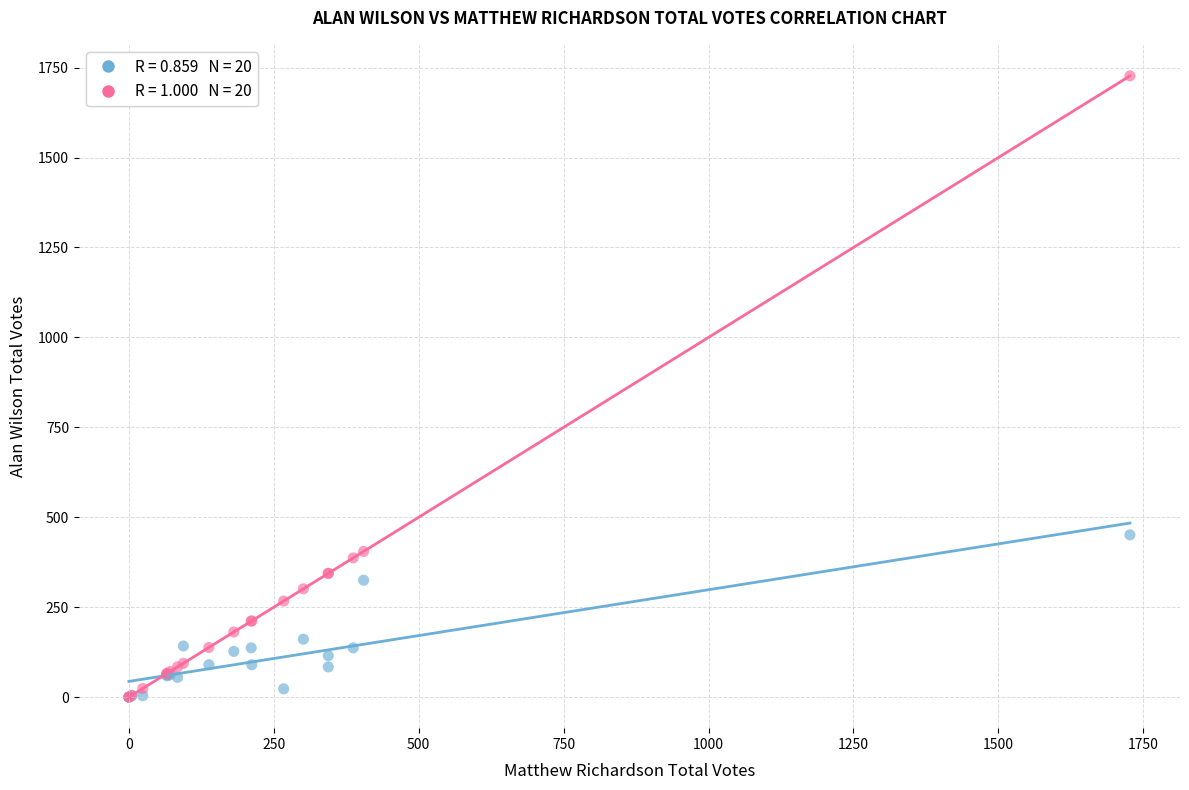

Across all series, what Y value is closest to 863?

451